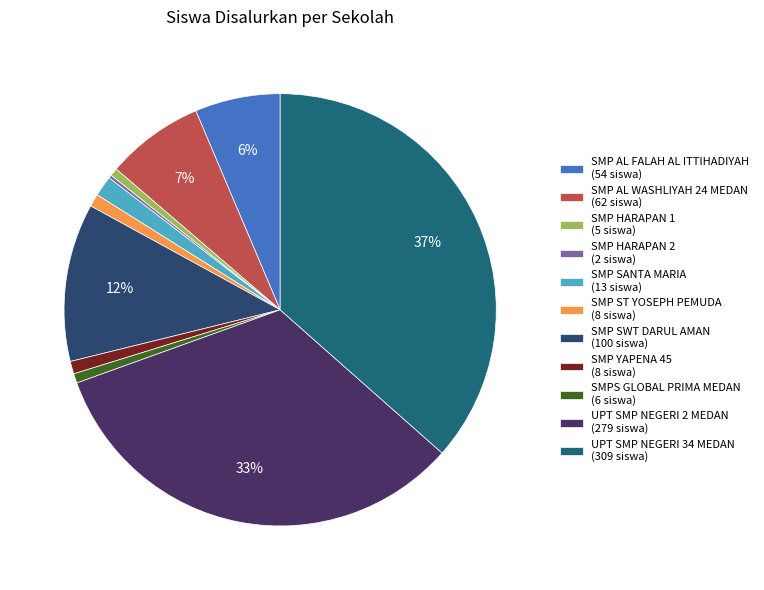

To the nearest percent, what is the difference between the largest and smallest slice percentages?

36%